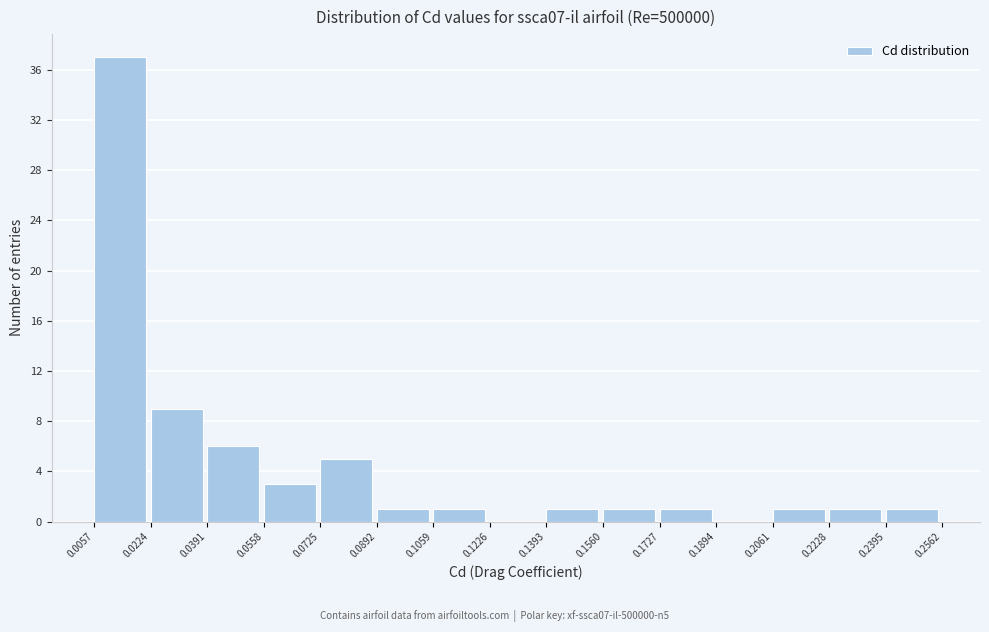

What is the height of the bar covering 0.0391 to 0.0558 on the x-axis? The values are not printed on the chart, so give them approximately, as read against the axis.

6